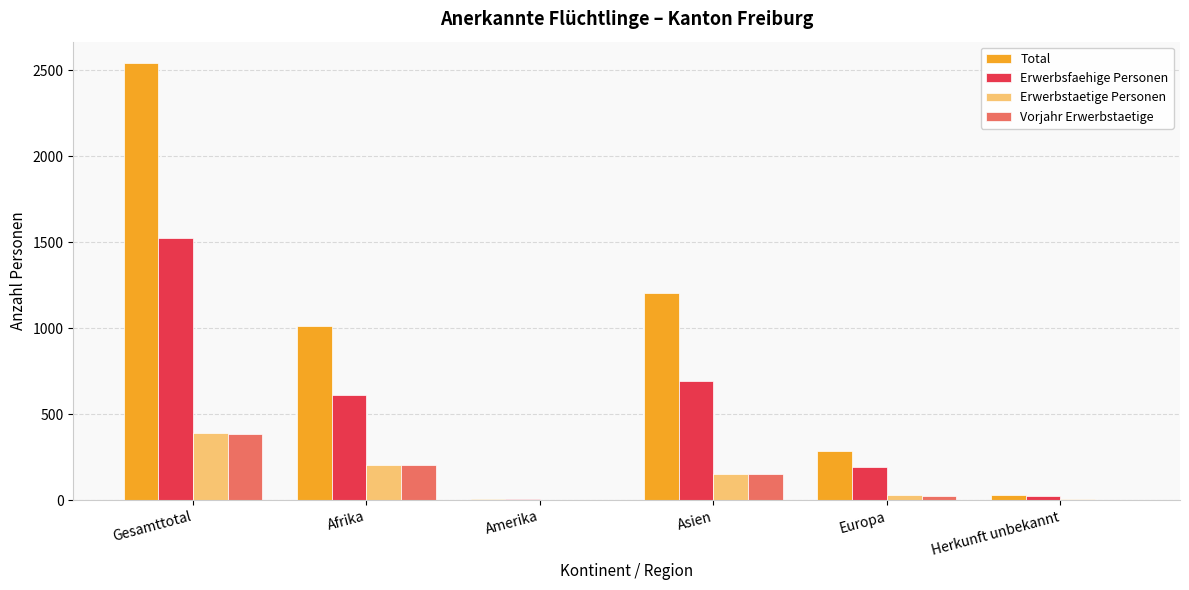

Between Asien and Herkunft unbekannt, which series saw the biggest shift?

Total